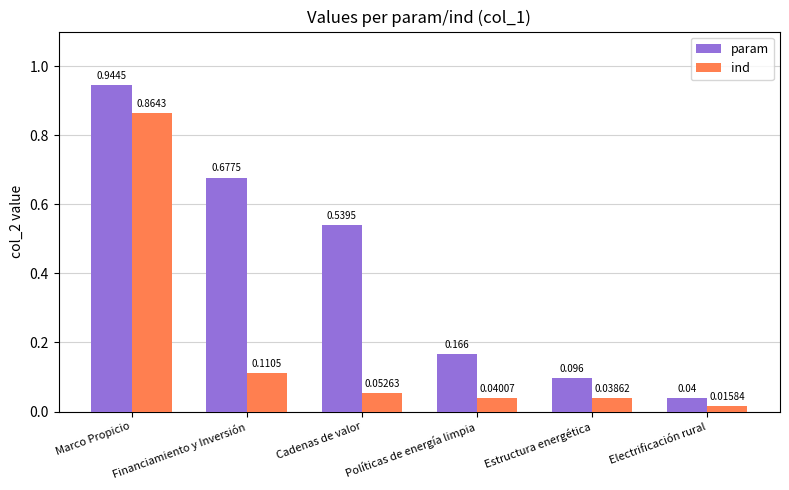

At which category does the chart reach its minimum across all series?

Electrificación rural